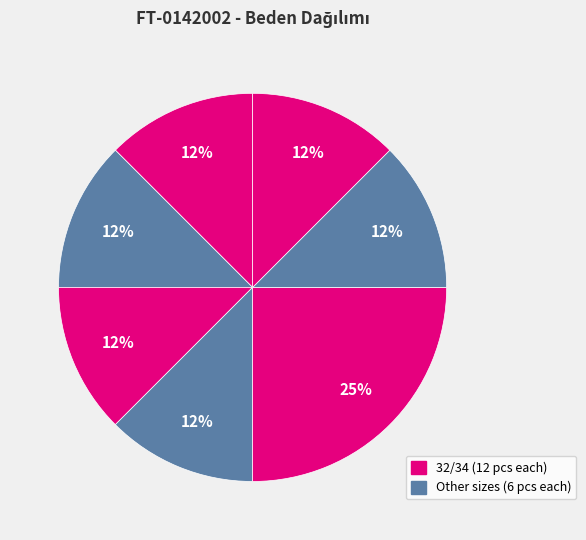

Count the number of slices in the pie.

7